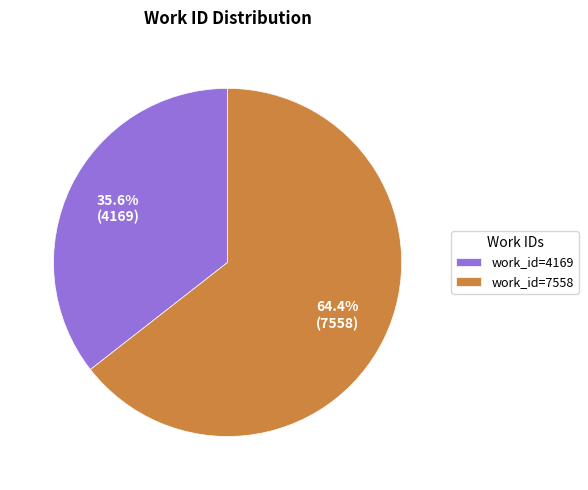

Between work_id=7558 and work_id=4169, which is larger?

work_id=7558